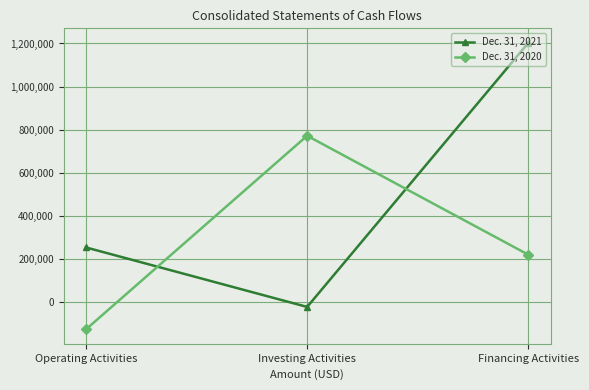

Which series changed the most between Operating Activities and Investing Activities?

Dec. 31, 2020